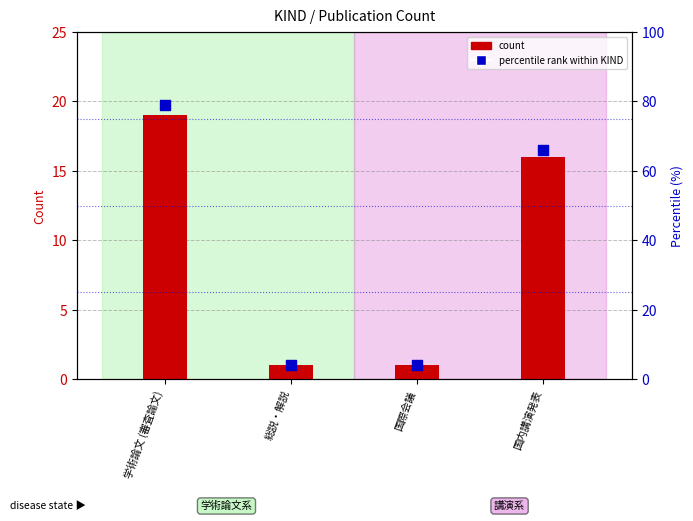

Is the value of count at 国内講演発表 greater than the value of percentile rank at 国内講演発表?

No